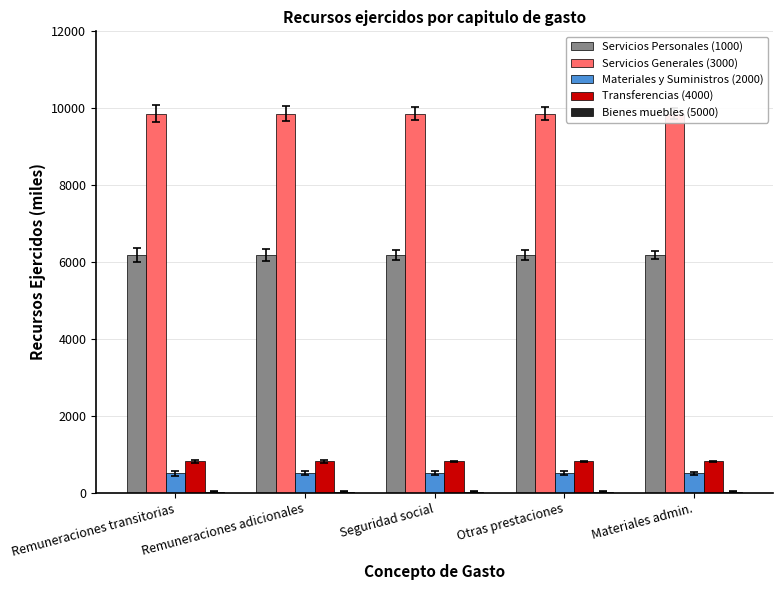

How many groups of bars are there?

5